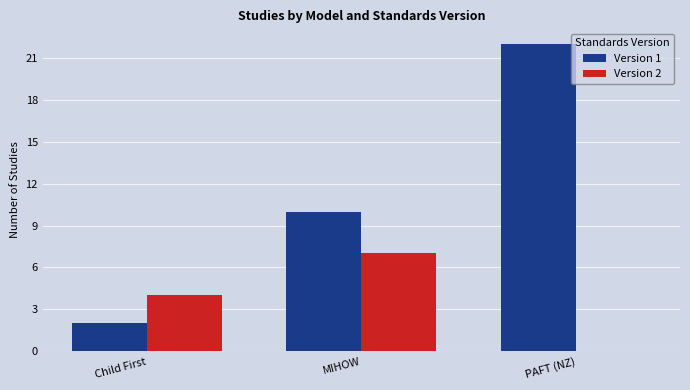

Reading left to right, transcribe all the data shown in this chart.

Version 1: Child First=2	MIHOW=10	PAFT (NZ)=22
Version 2: Child First=4	MIHOW=7	PAFT (NZ)=0